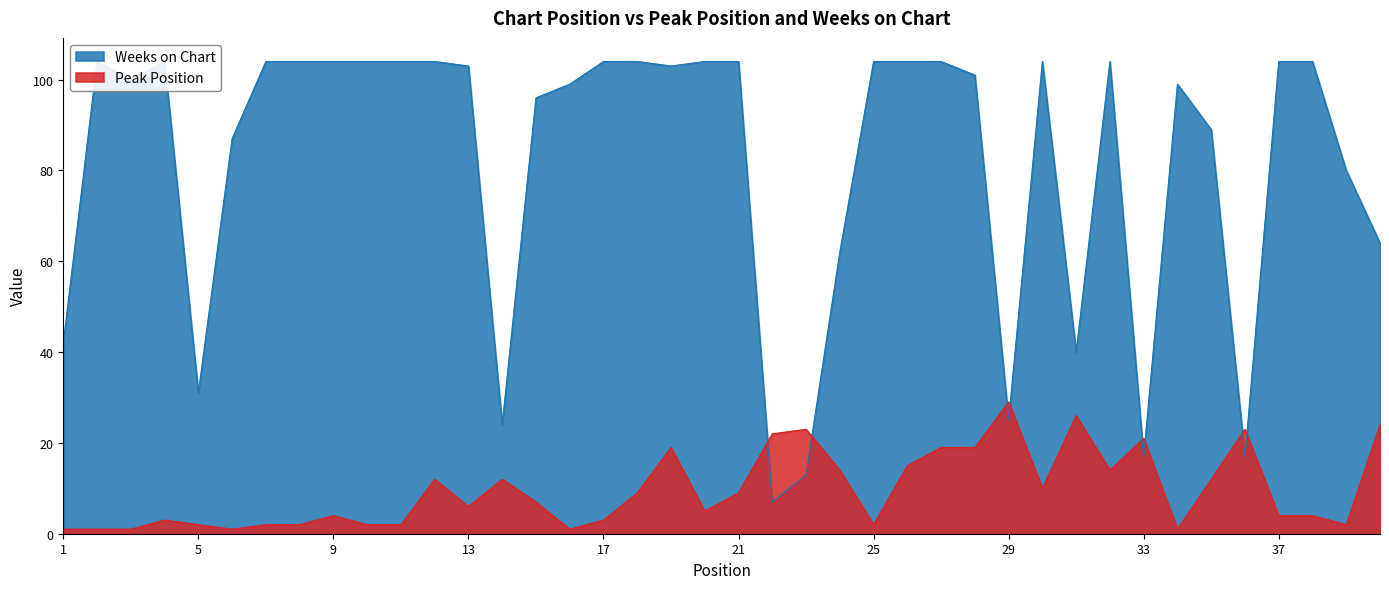

At which category does Peak Position reach its first local valley?

6